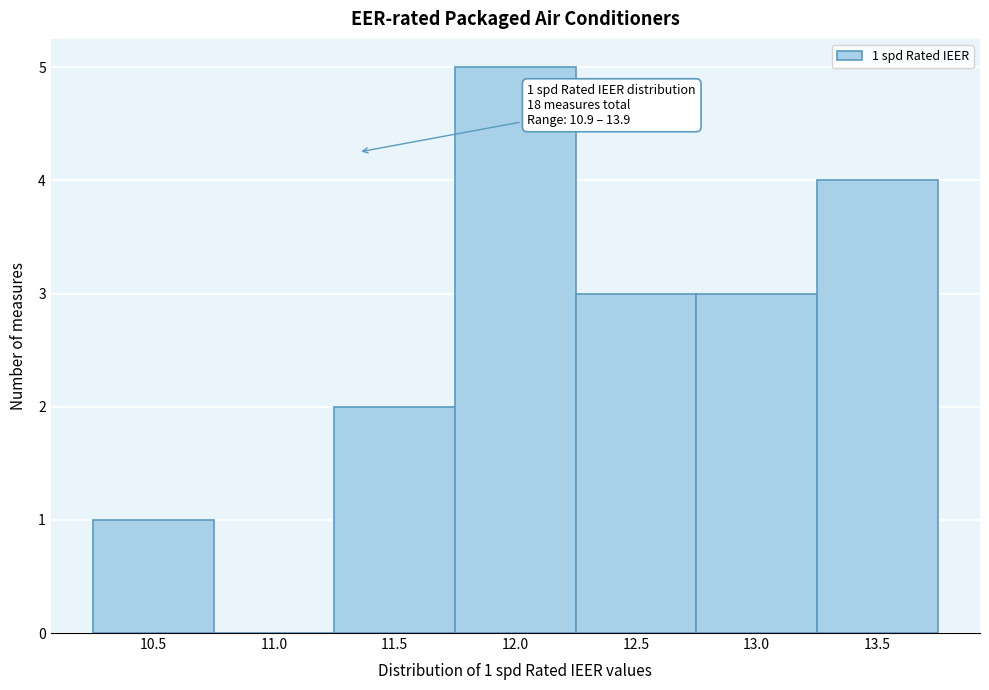

Reading right to left, transcribe all the data shown in this chart.

13.5=4	13.0=3	12.5=3	12.0=5	11.5=2	11.0=0	10.5=1